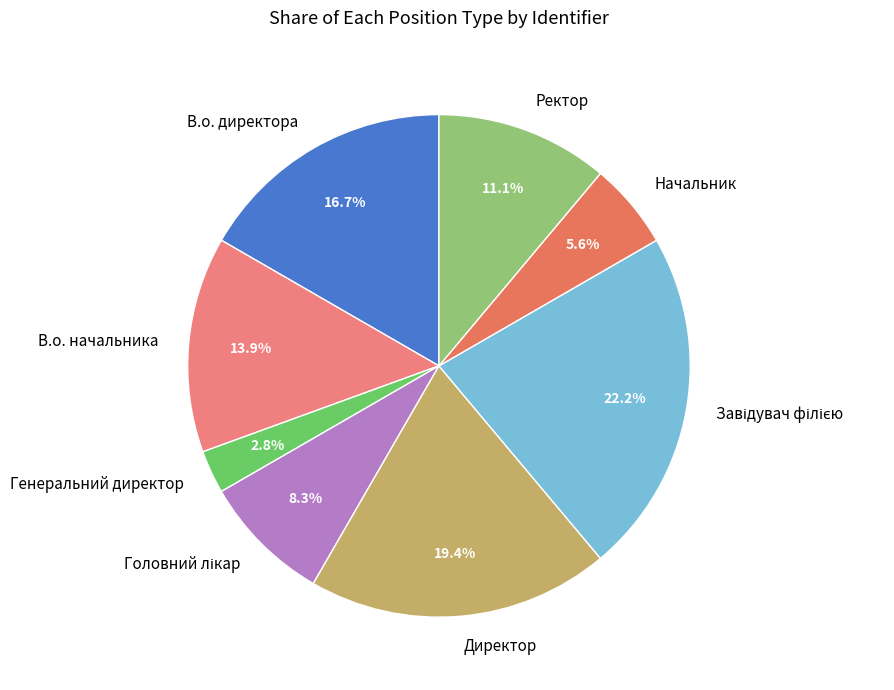

Does Начальник account for over 50% of the chart?

No